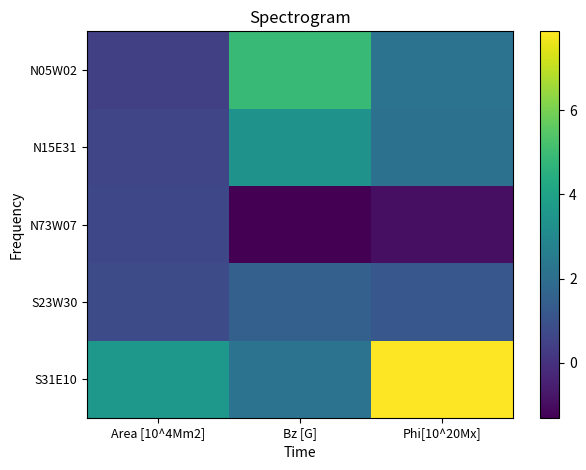

What is the greatest value displayed?

7.9